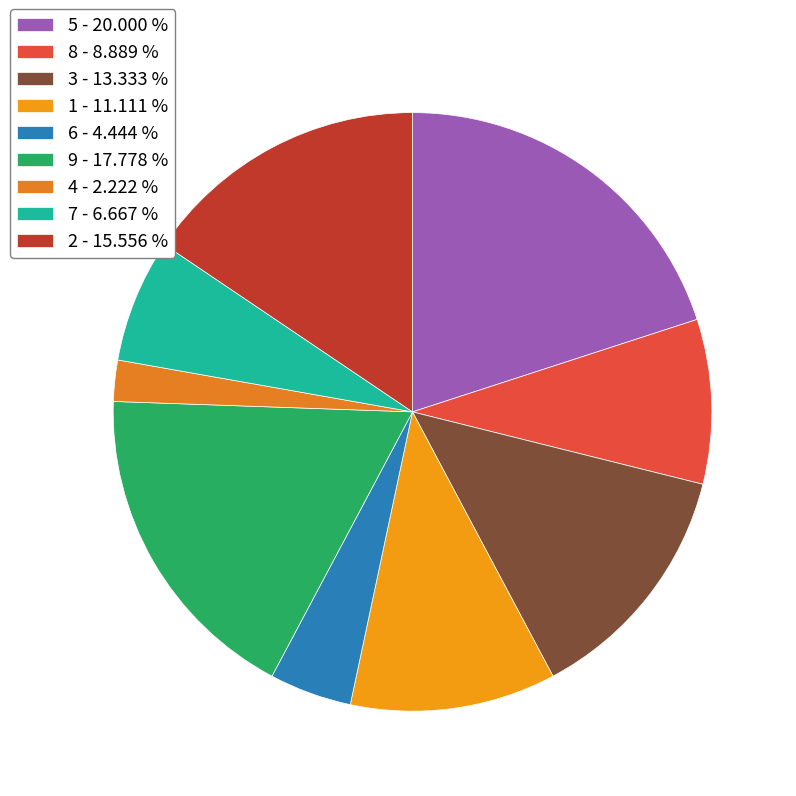

What is the ratio of the value at 4 to the value at 5?

0.1